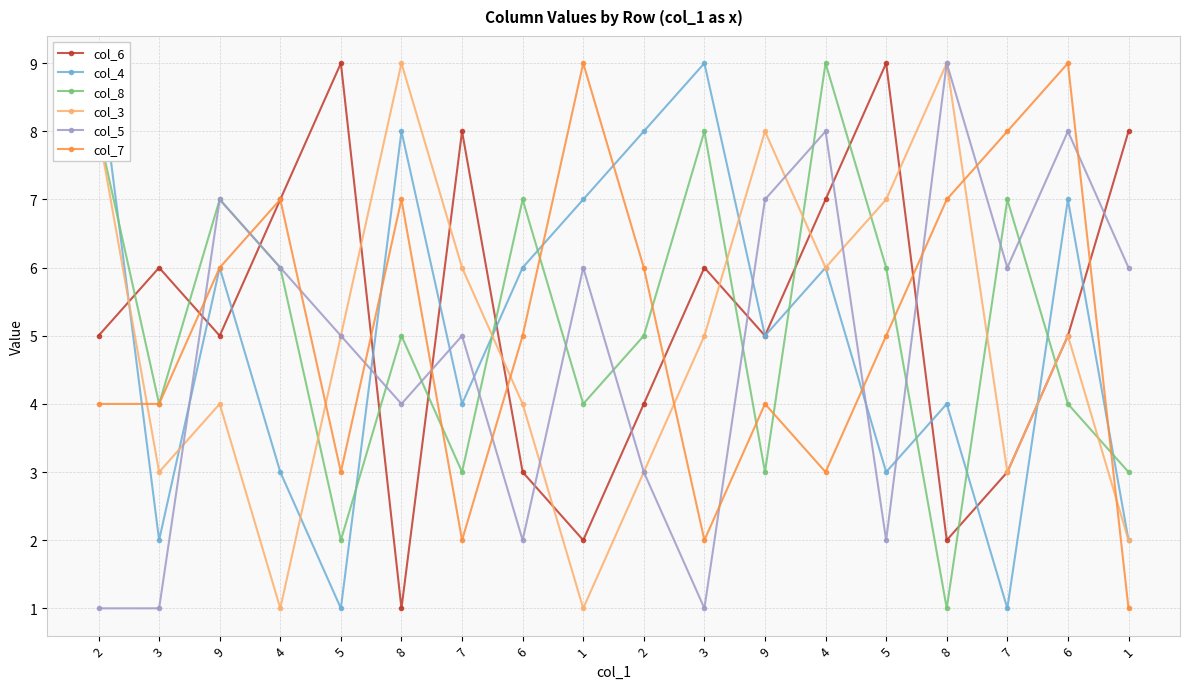

Reading left to right, transcribe all the data shown in this chart.

col_6: 2=5	3=6	9=5	4=7	5=9	8=1	7=8	6=3	1=2	2=4	3=6	9=5	4=7	5=9	8=2	7=3	6=5	1=8
col_4: 2=9	3=2	9=6	4=3	5=1	8=8	7=4	6=6	1=7	2=8	3=9	9=5	4=6	5=3	8=4	7=1	6=7	1=2
col_8: 2=8	3=4	9=7	4=6	5=2	8=5	7=3	6=7	1=4	2=5	3=8	9=3	4=9	5=6	8=1	7=7	6=4	1=3
col_3: 2=8	3=3	9=4	4=1	5=5	8=9	7=6	6=4	1=1	2=3	3=5	9=8	4=6	5=7	8=9	7=3	6=5	1=2
col_5: 2=1	3=1	9=7	4=6	5=5	8=4	7=5	6=2	1=6	2=3	3=1	9=7	4=8	5=2	8=9	7=6	6=8	1=6
col_7: 2=4	3=4	9=6	4=7	5=3	8=7	7=2	6=5	1=9	2=6	3=2	9=4	4=3	5=5	8=7	7=8	6=9	1=1